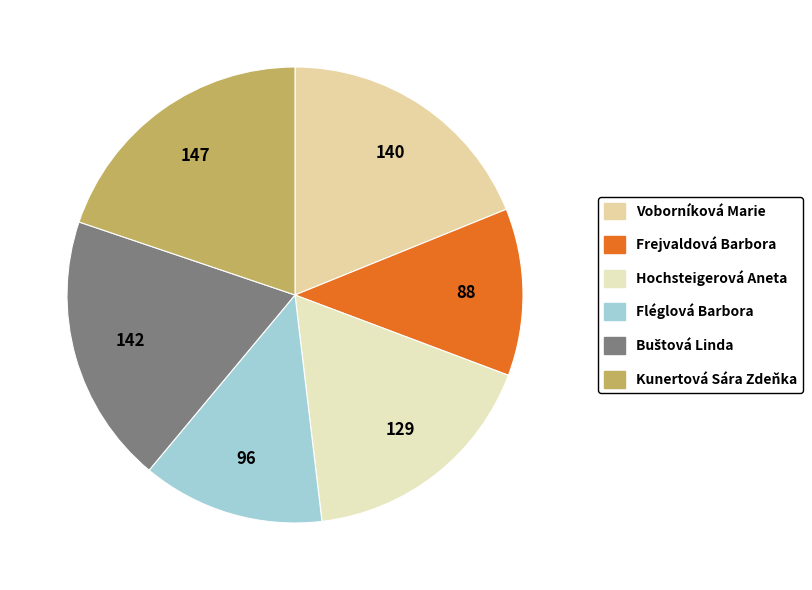

How many segments does this pie chart have?

6